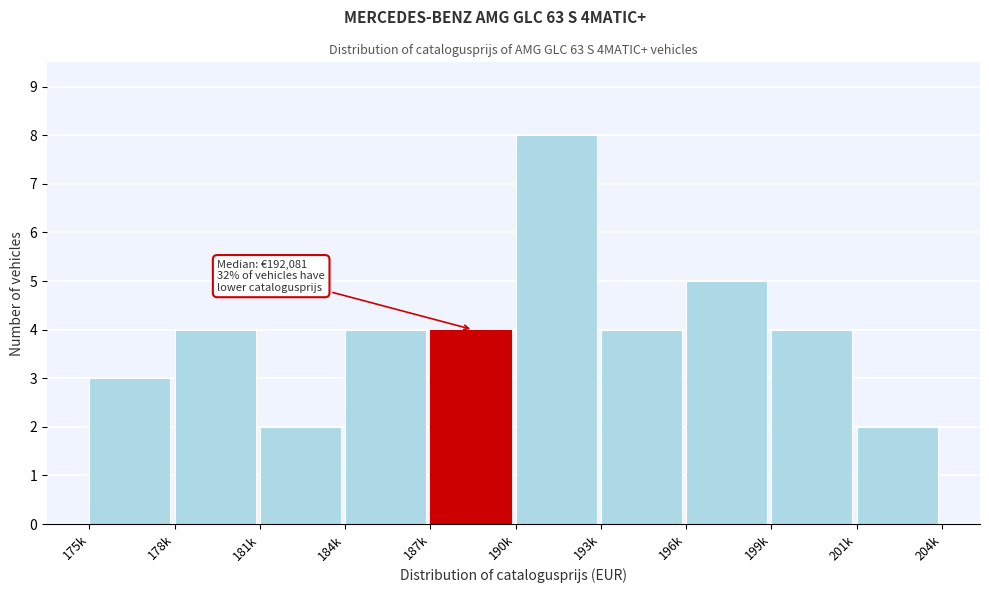

Reading right to left, extract all data points from this chart.

2	4	5	4	8	4	4	2	4	3